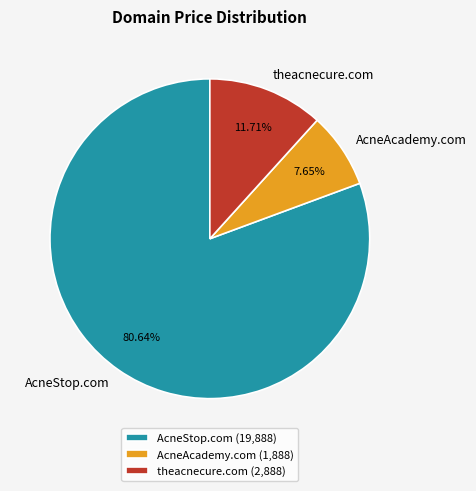

How many segments does this pie chart have?

3